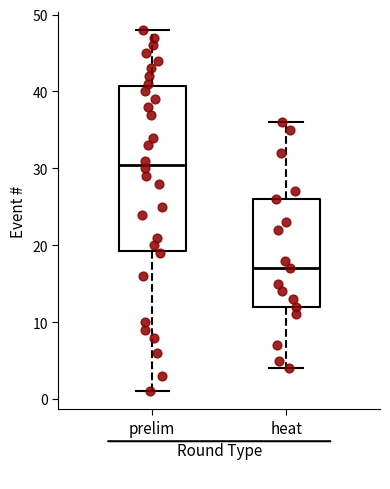

Which box has the highest median line?

prelim